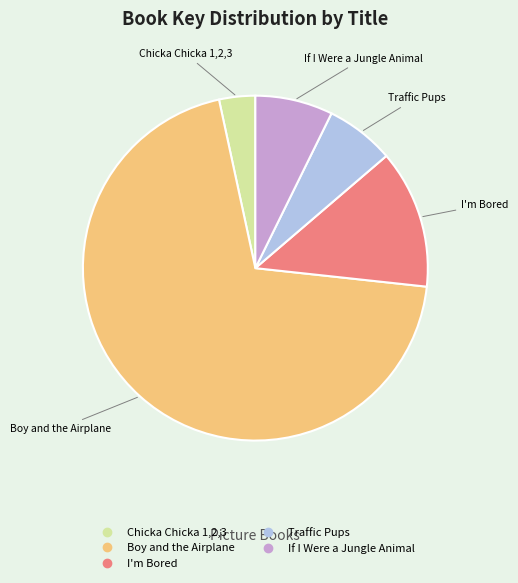

True or false: Traffic Pups accounts for 14% of the total.

False